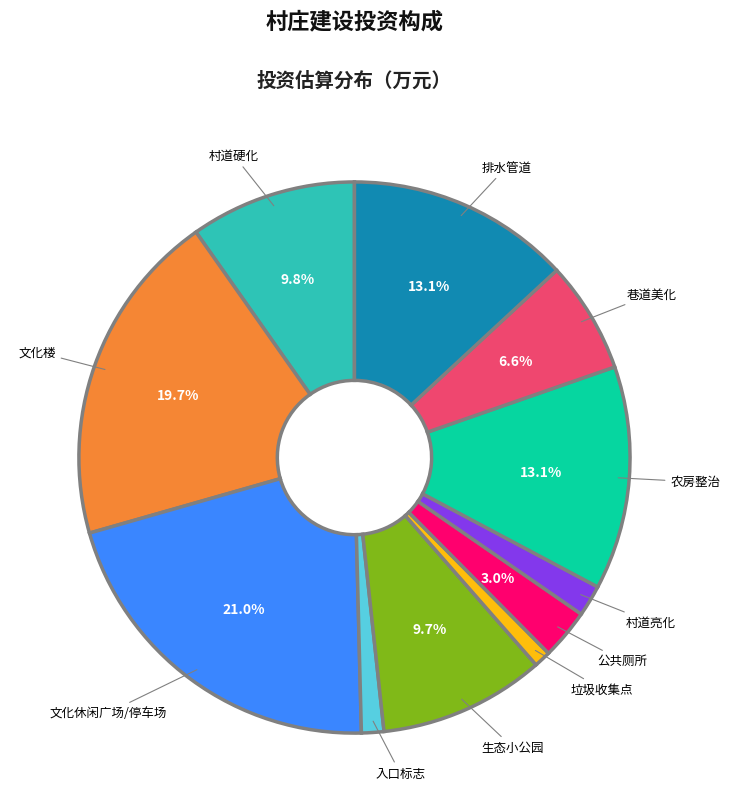

To the nearest percent, what is the combined percentage of 生态小公园 and 公共厕所?

13%